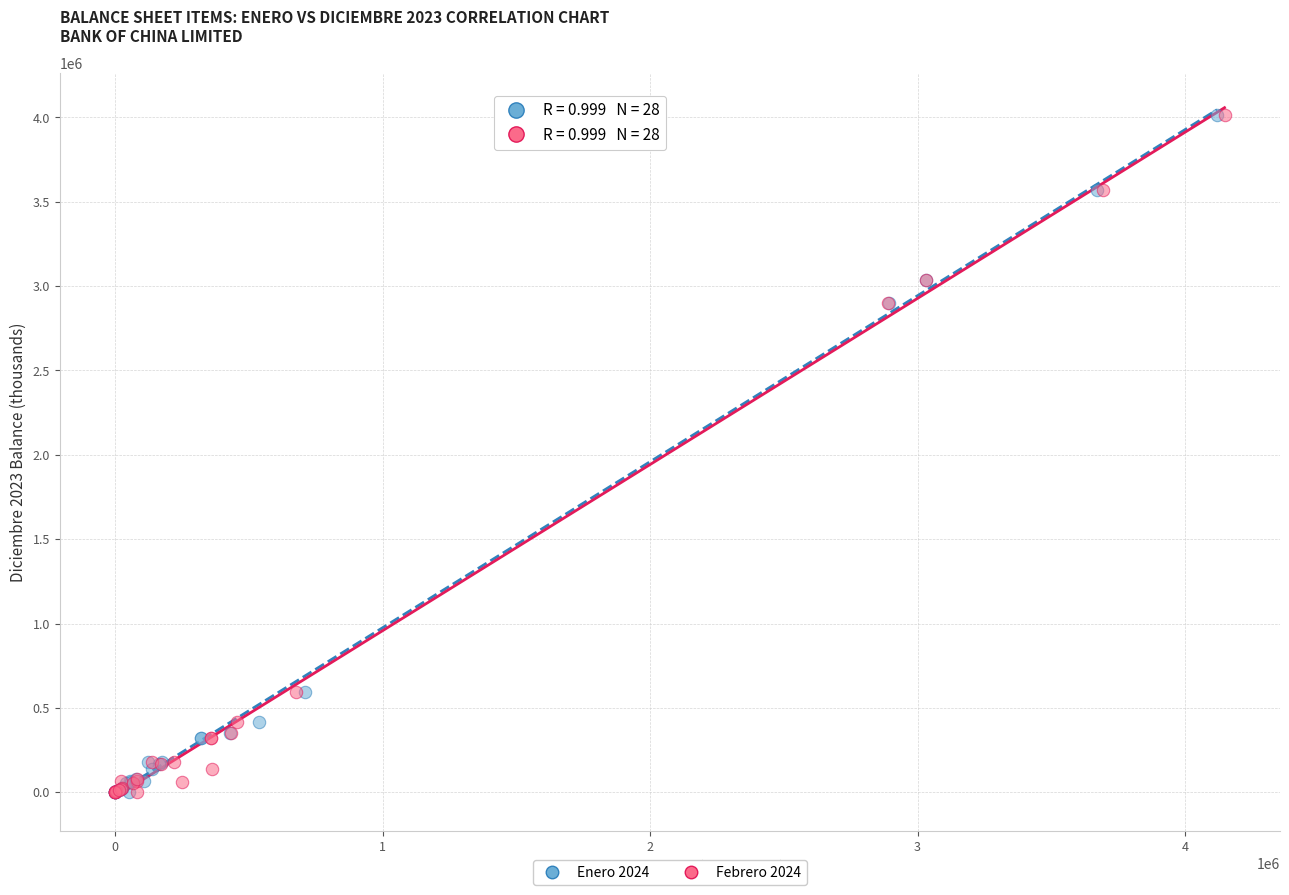

What are all the series names shown in the legend?

Enero 2024, Febrero 2024